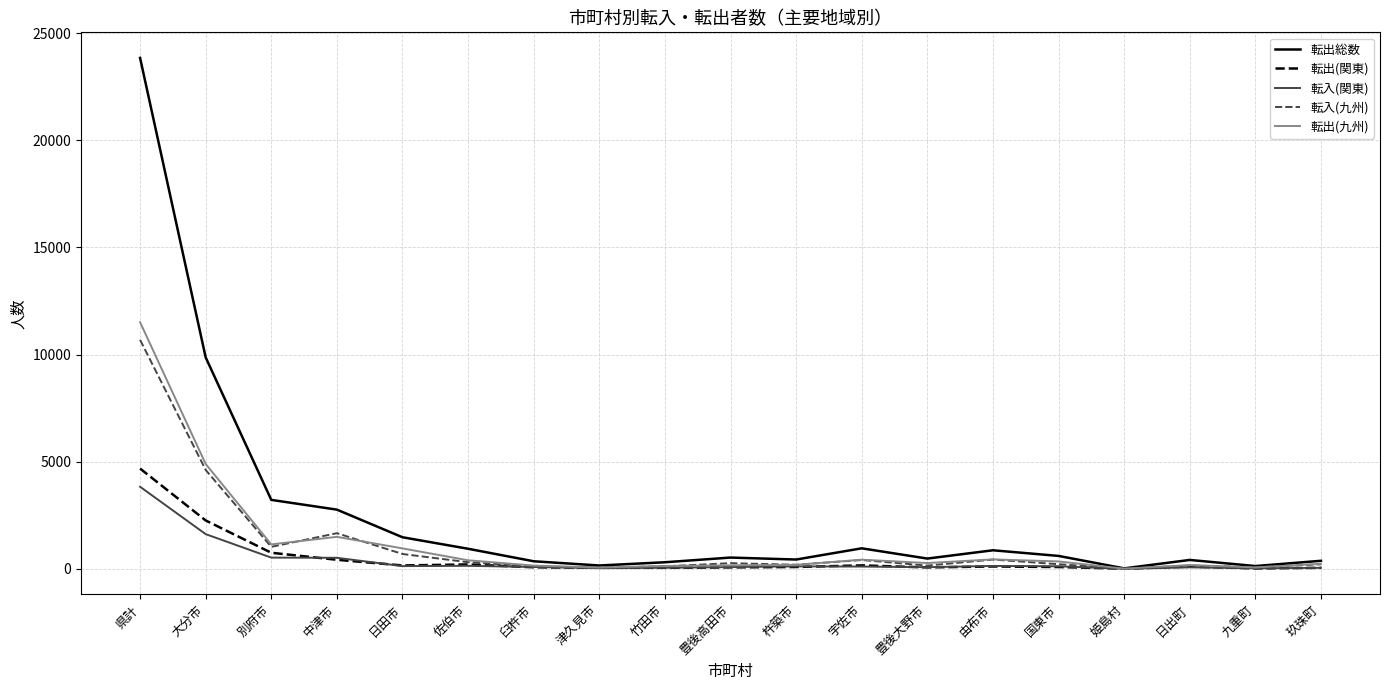

What are all the series names shown in the legend?

転出総数, 転出(関東), 転入(関東), 転入(九州), 転出(九州)